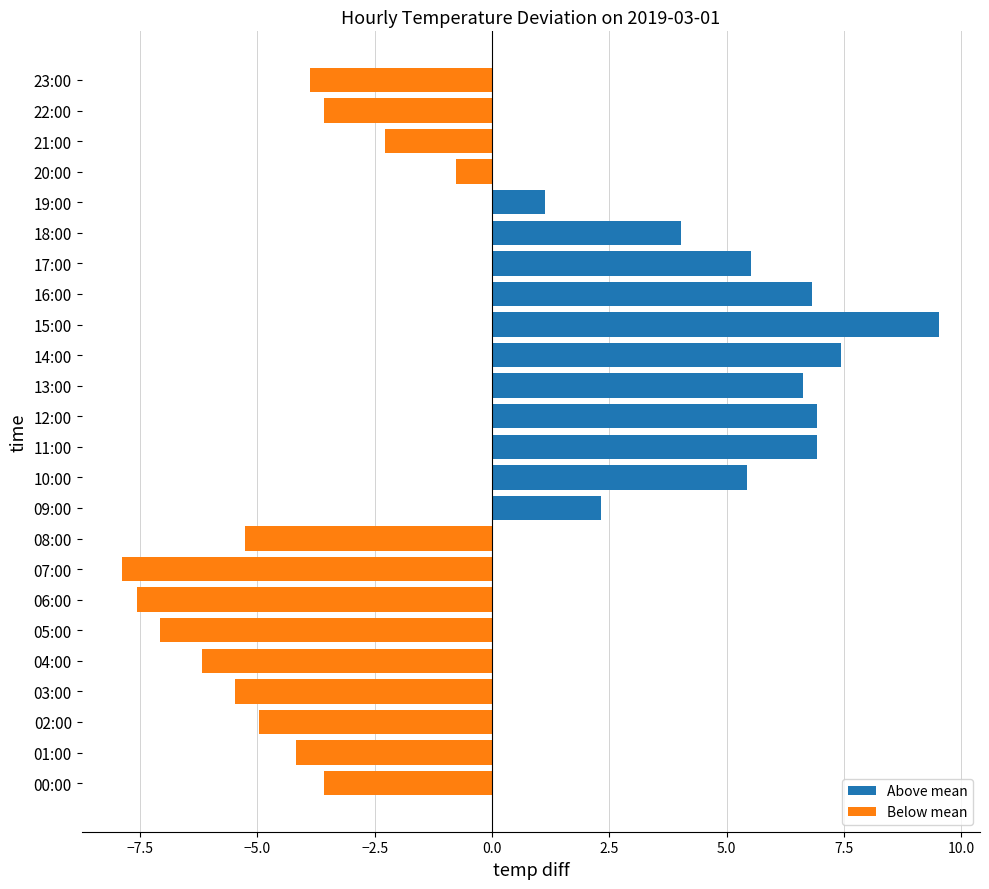

Does the chart contain stacked bars?

No